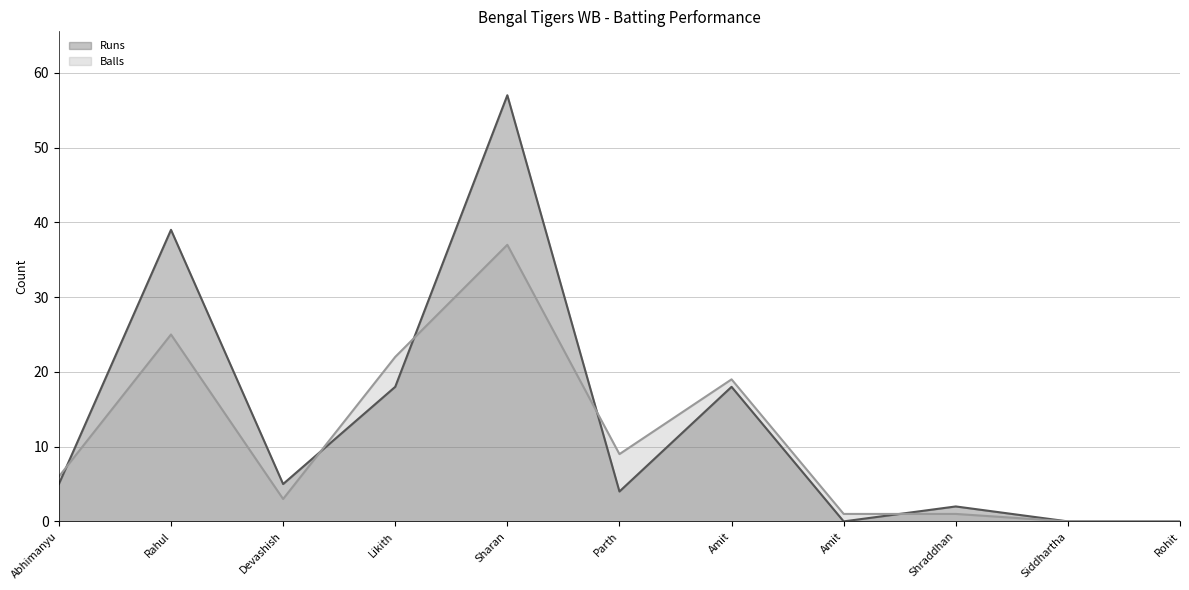

Which series has the largest range (max minus min)?

Runs